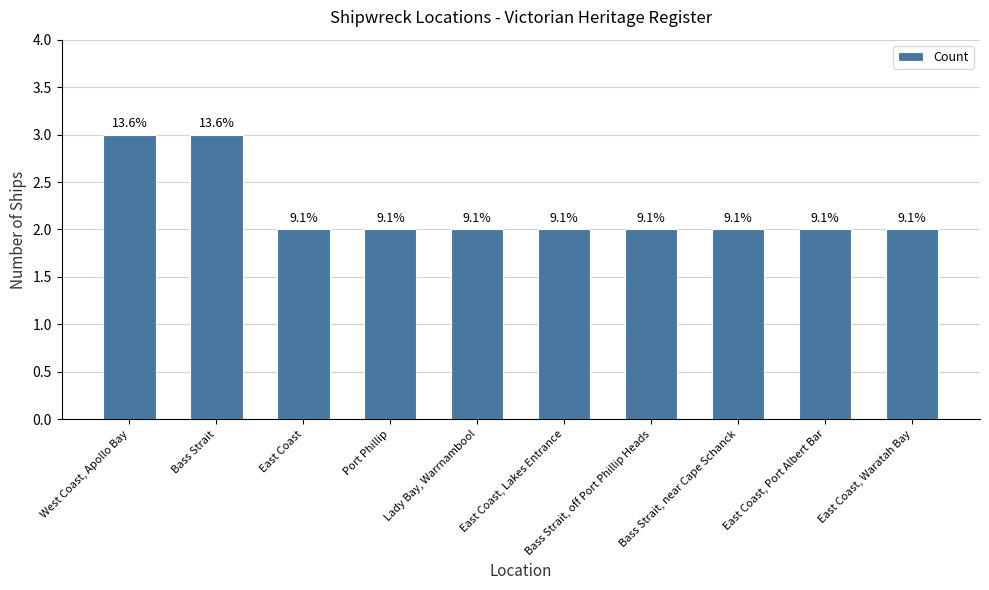

Reading right to left, extract all data points from this chart.

2	2	2	2	2	2	2	2	3	3